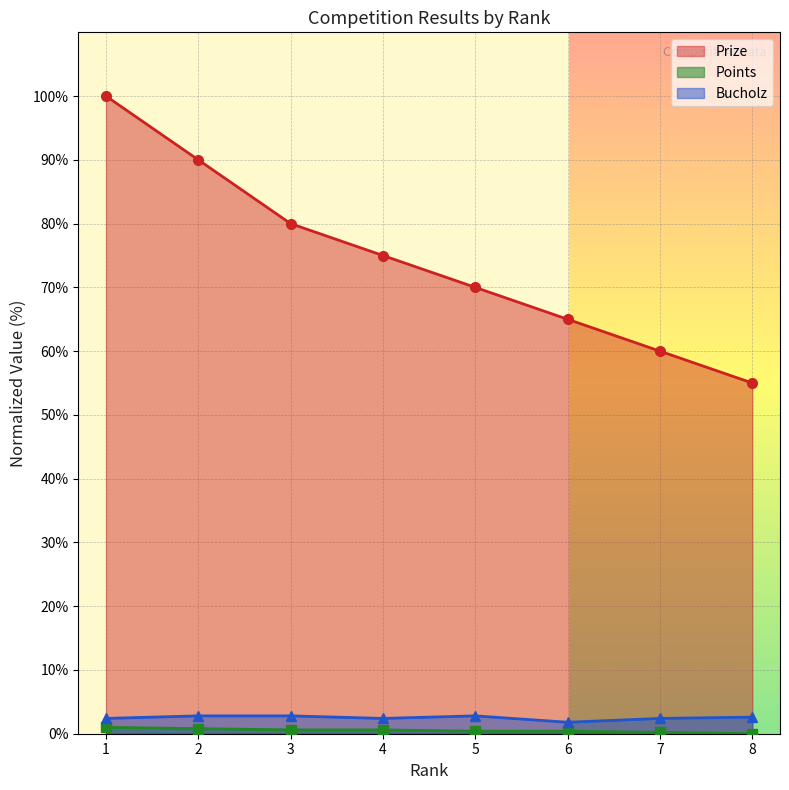

What are all the series names shown in the legend?

Prize, Points, Bucholz